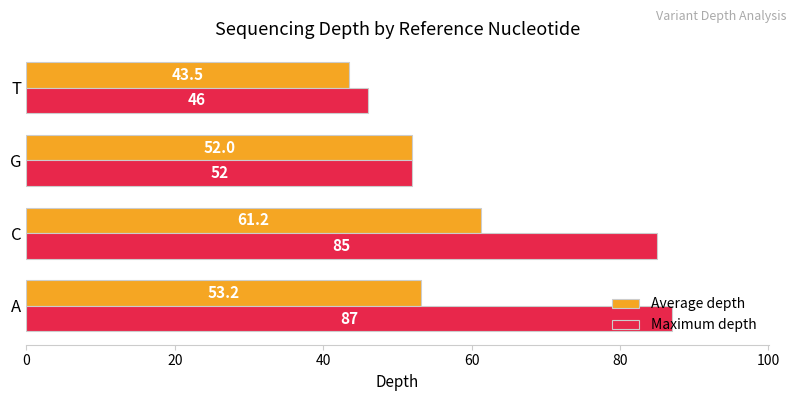

What is the smallest value displayed?

43.5